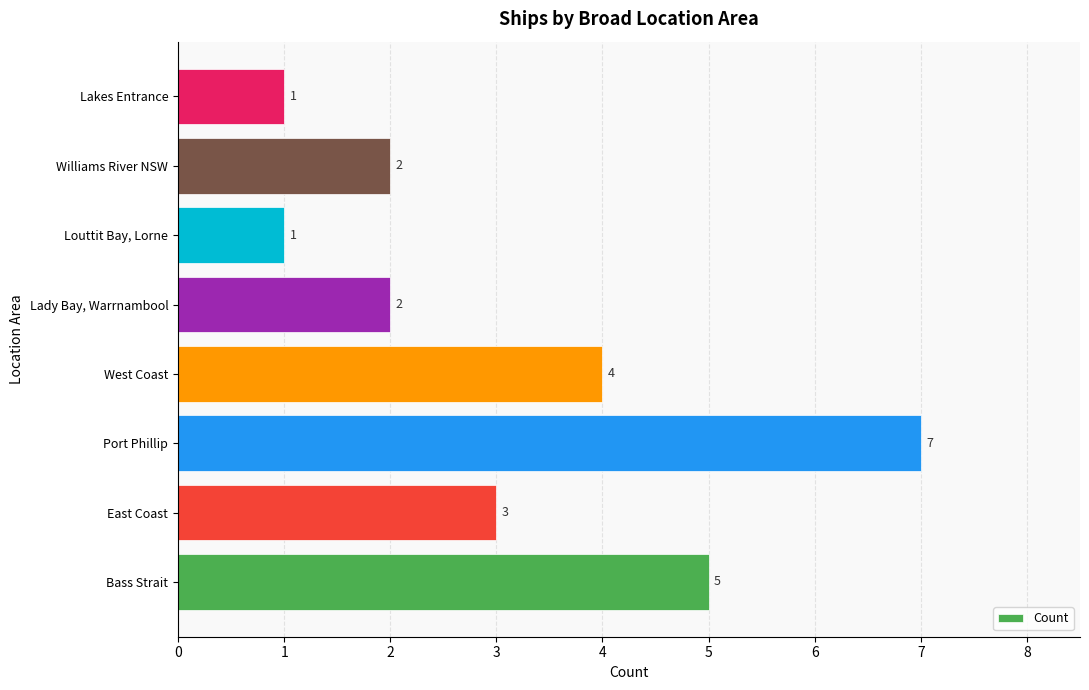

What is the minimum value shown in the chart?

1